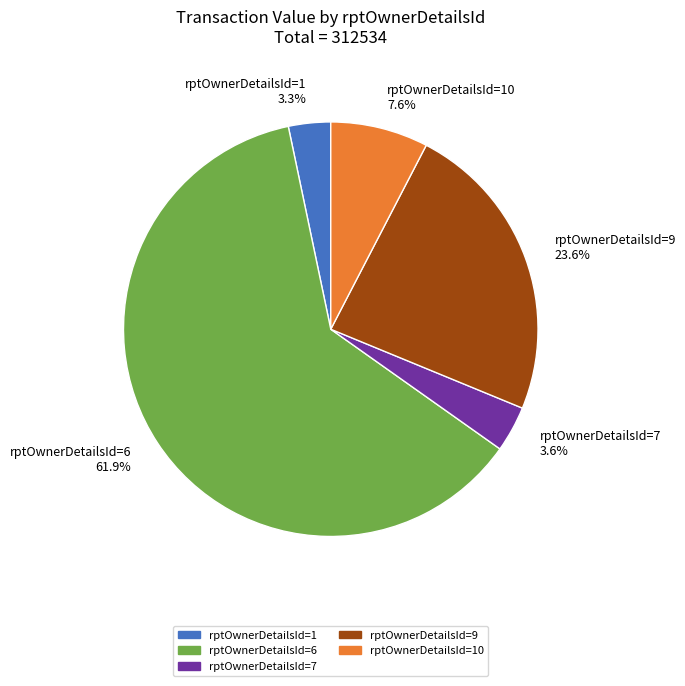

Is there any slice that represents more than half of the pie?

Yes